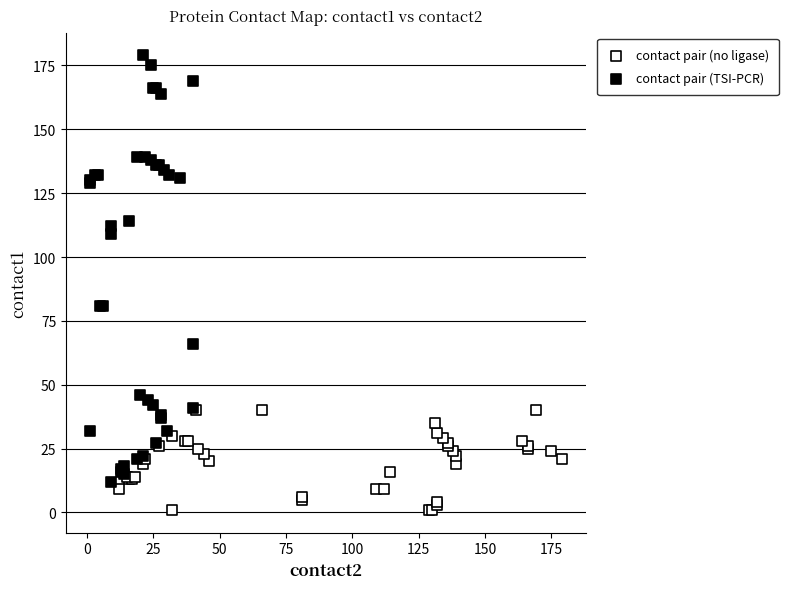

Which series contains the highest Y value?

contact pair (TSI-PCR)